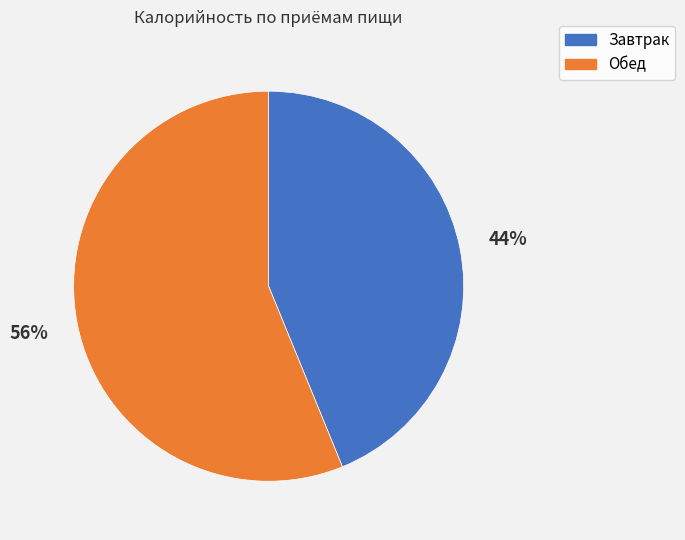

Between Обед and Завтрак, which is larger?

Обед